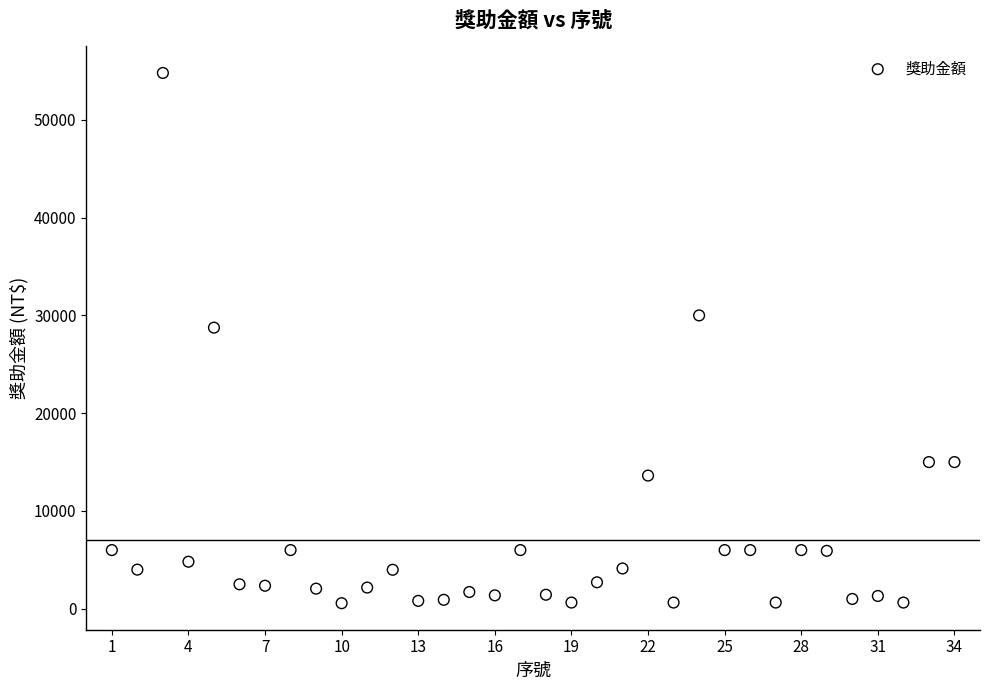

What Y value in the scatter plot is closest to 27683?

28750